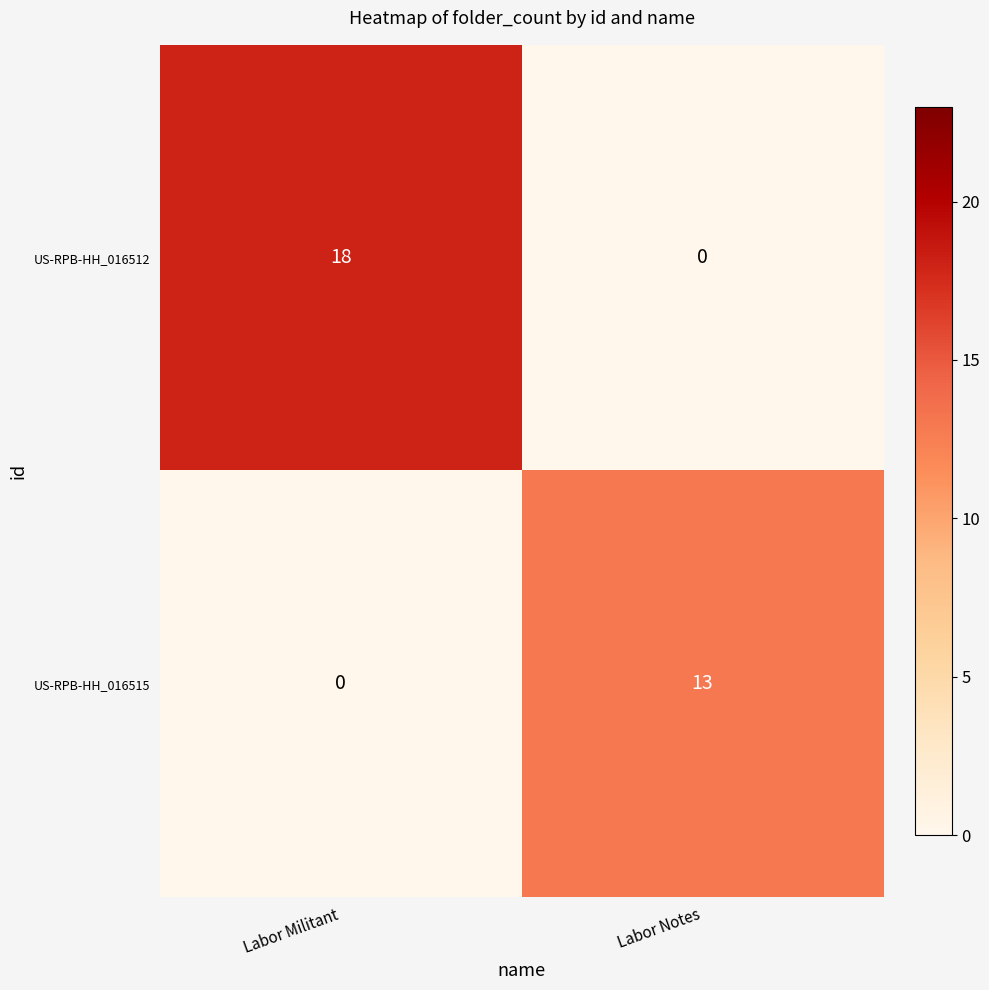

Rank the series by their maximum value, from lowest to highest.

US-RPB-HH_016515, US-RPB-HH_016512